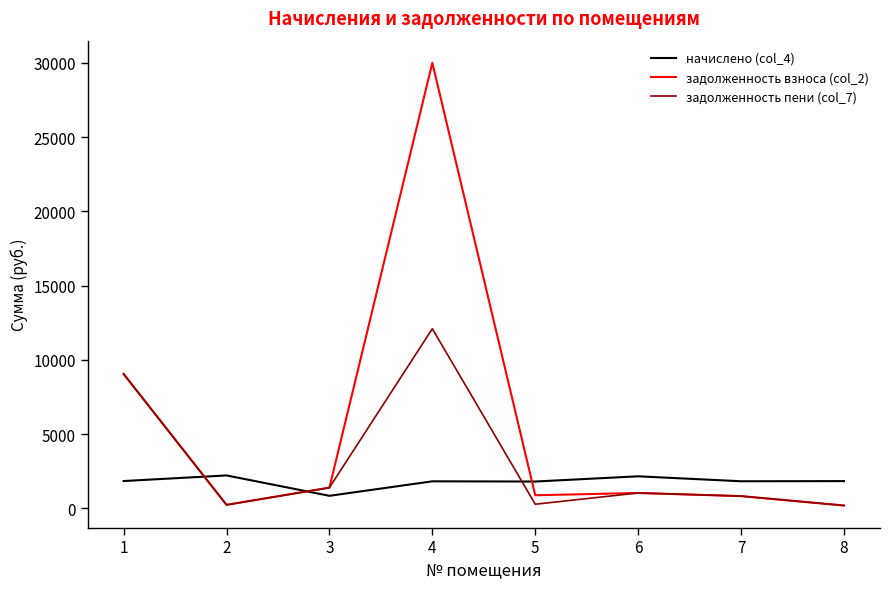

What is the difference between the second highest and minimum values in the начислено (col_4) series?

1313.5